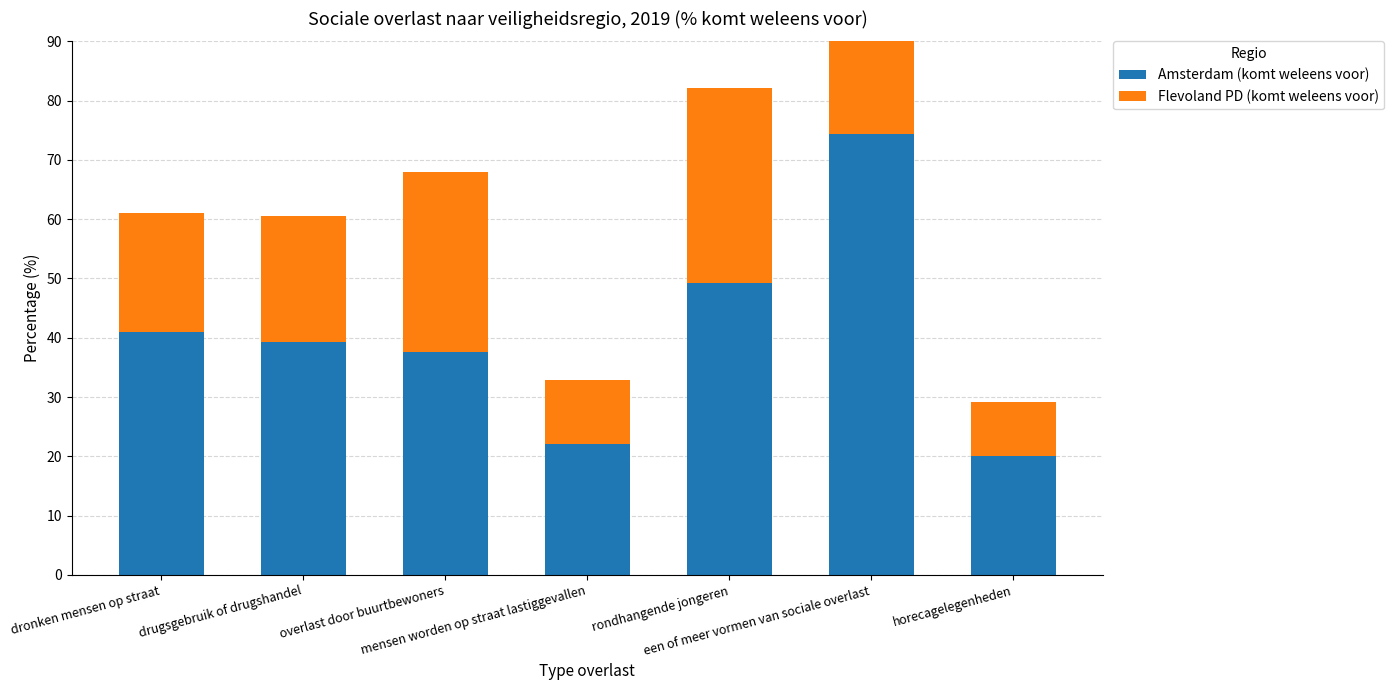

Reading right to left, transcribe all the data shown in this chart.

Amsterdam (komt weleens voor): horecagelegenheden=20.1	een of meer vormen van sociale overlast=74.4	rondhangende jongeren=49.2	mensen worden op straat lastiggevallen=22.0	overlast door buurtbewoners=37.6	drugsgebruik of drugshandel=39.3	dronken mensen op straat=41.0
Flevoland PD (komt weleens voor): horecagelegenheden=9.0	een of meer vormen van sociale overlast=53.3	rondhangende jongeren=33.0	mensen worden op straat lastiggevallen=10.8	overlast door buurtbewoners=30.4	drugsgebruik of drugshandel=21.2	dronken mensen op straat=20.0